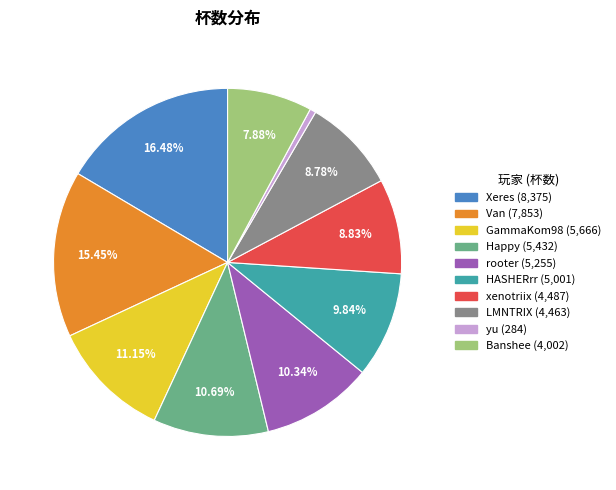

Does any single category account for the majority?

No